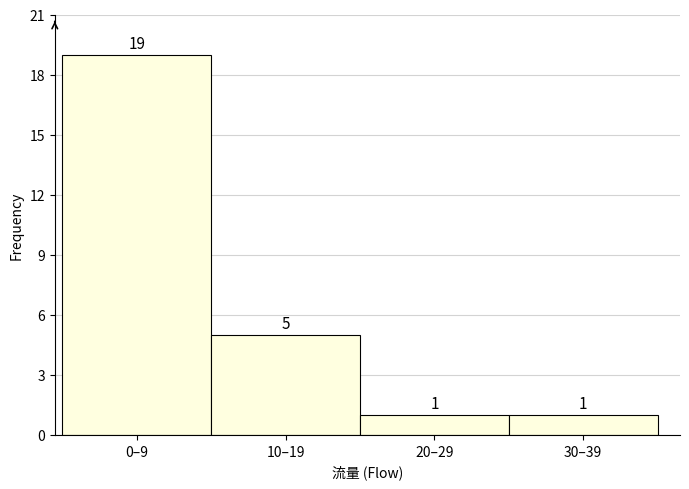

Reading right to left, list all the values displayed in this chart.

30–39=1	20–29=1	10–19=5	0–9=19